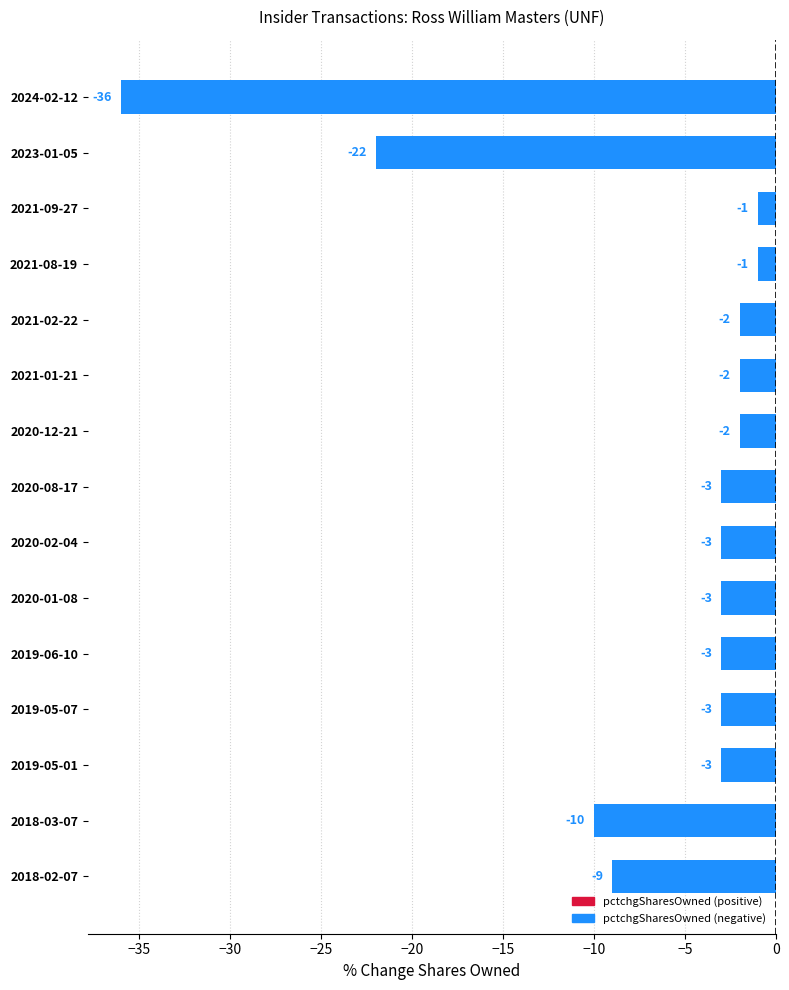

What value does the data have at 2024-02-12, to the nearest 5?

-35